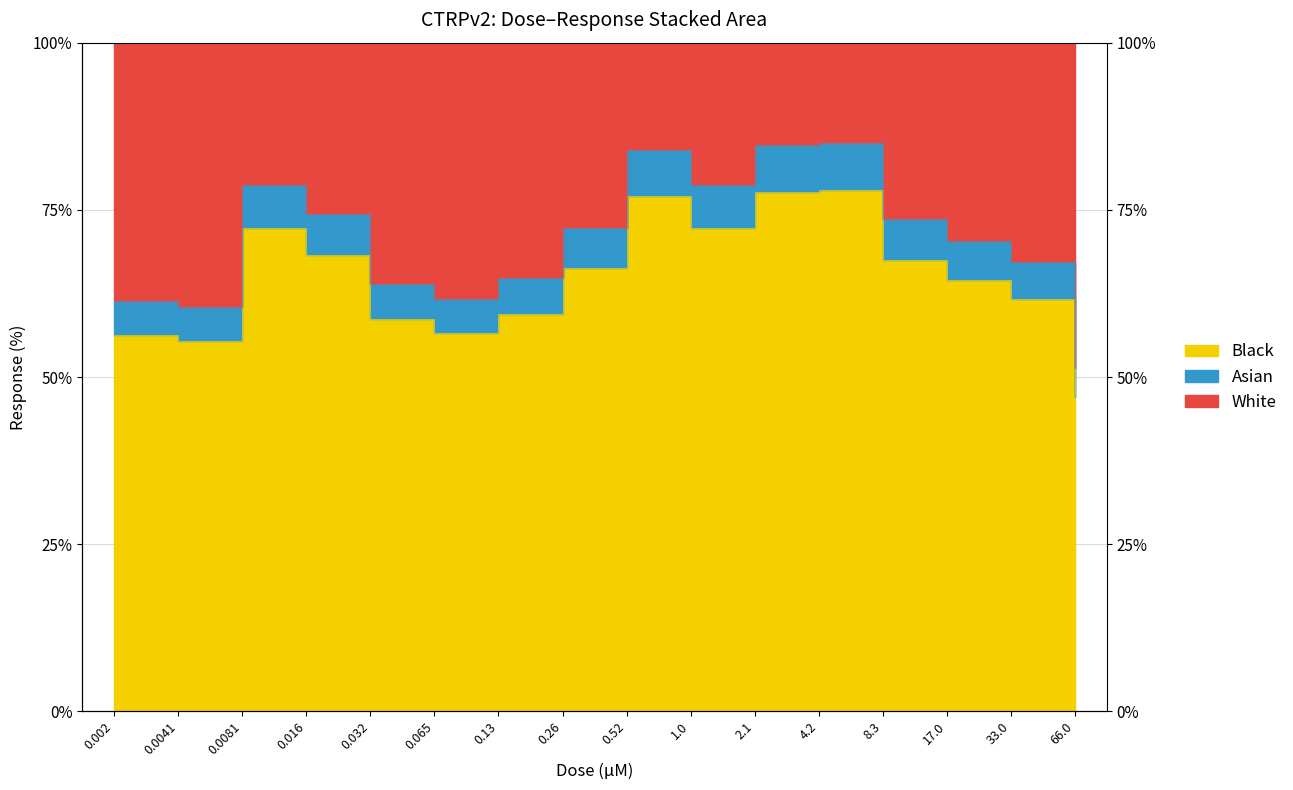

What is the value of the 12th point from the left?

85.0